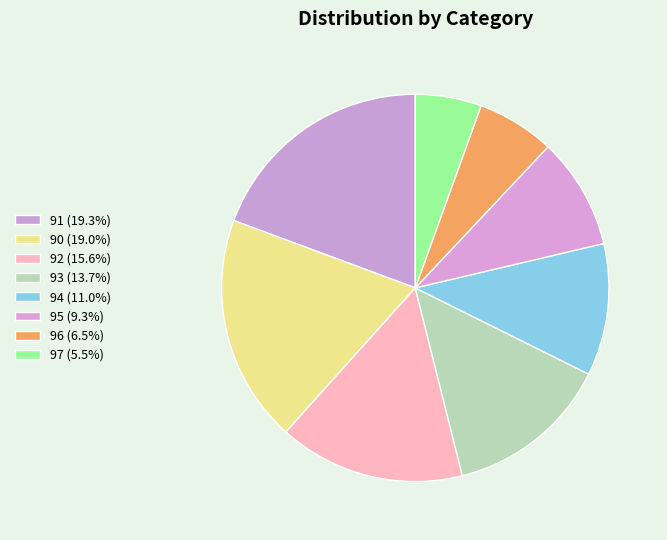

Count the number of slices in the pie.

8